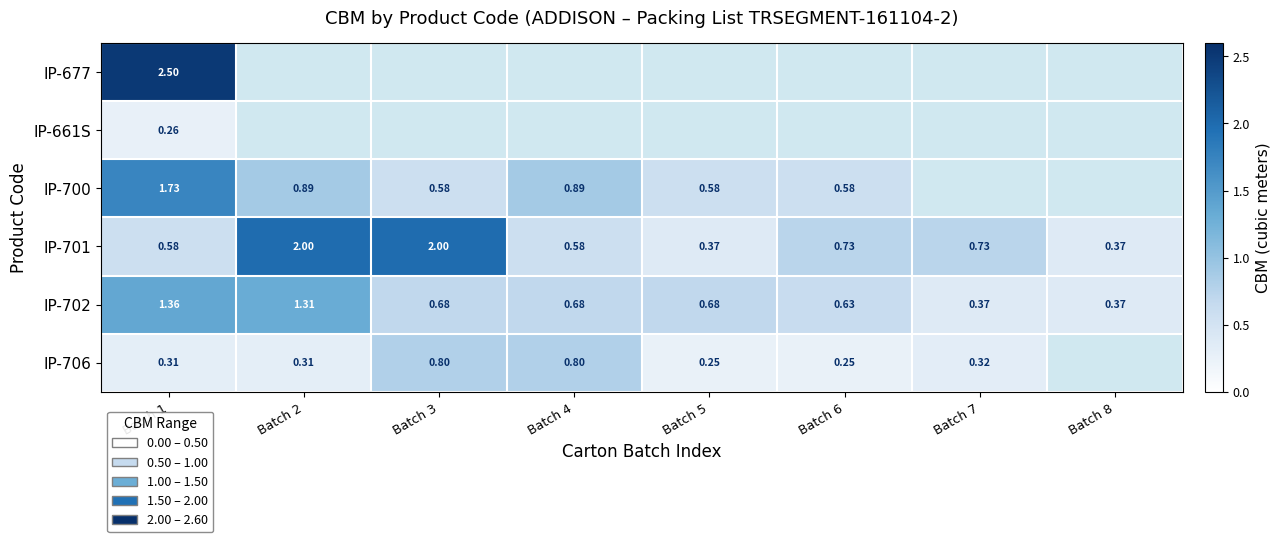

Is the value of IP-706 at Batch 5 greater than the value of IP-701 at Batch 5?

No